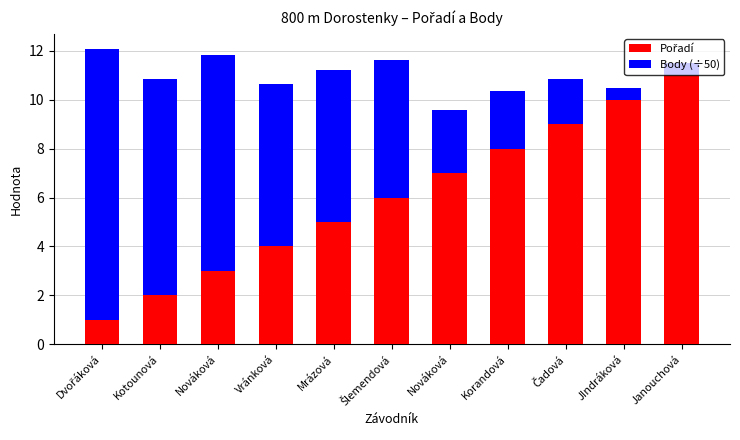

What value does the Pořadí series have at Šlemendová?

6.0